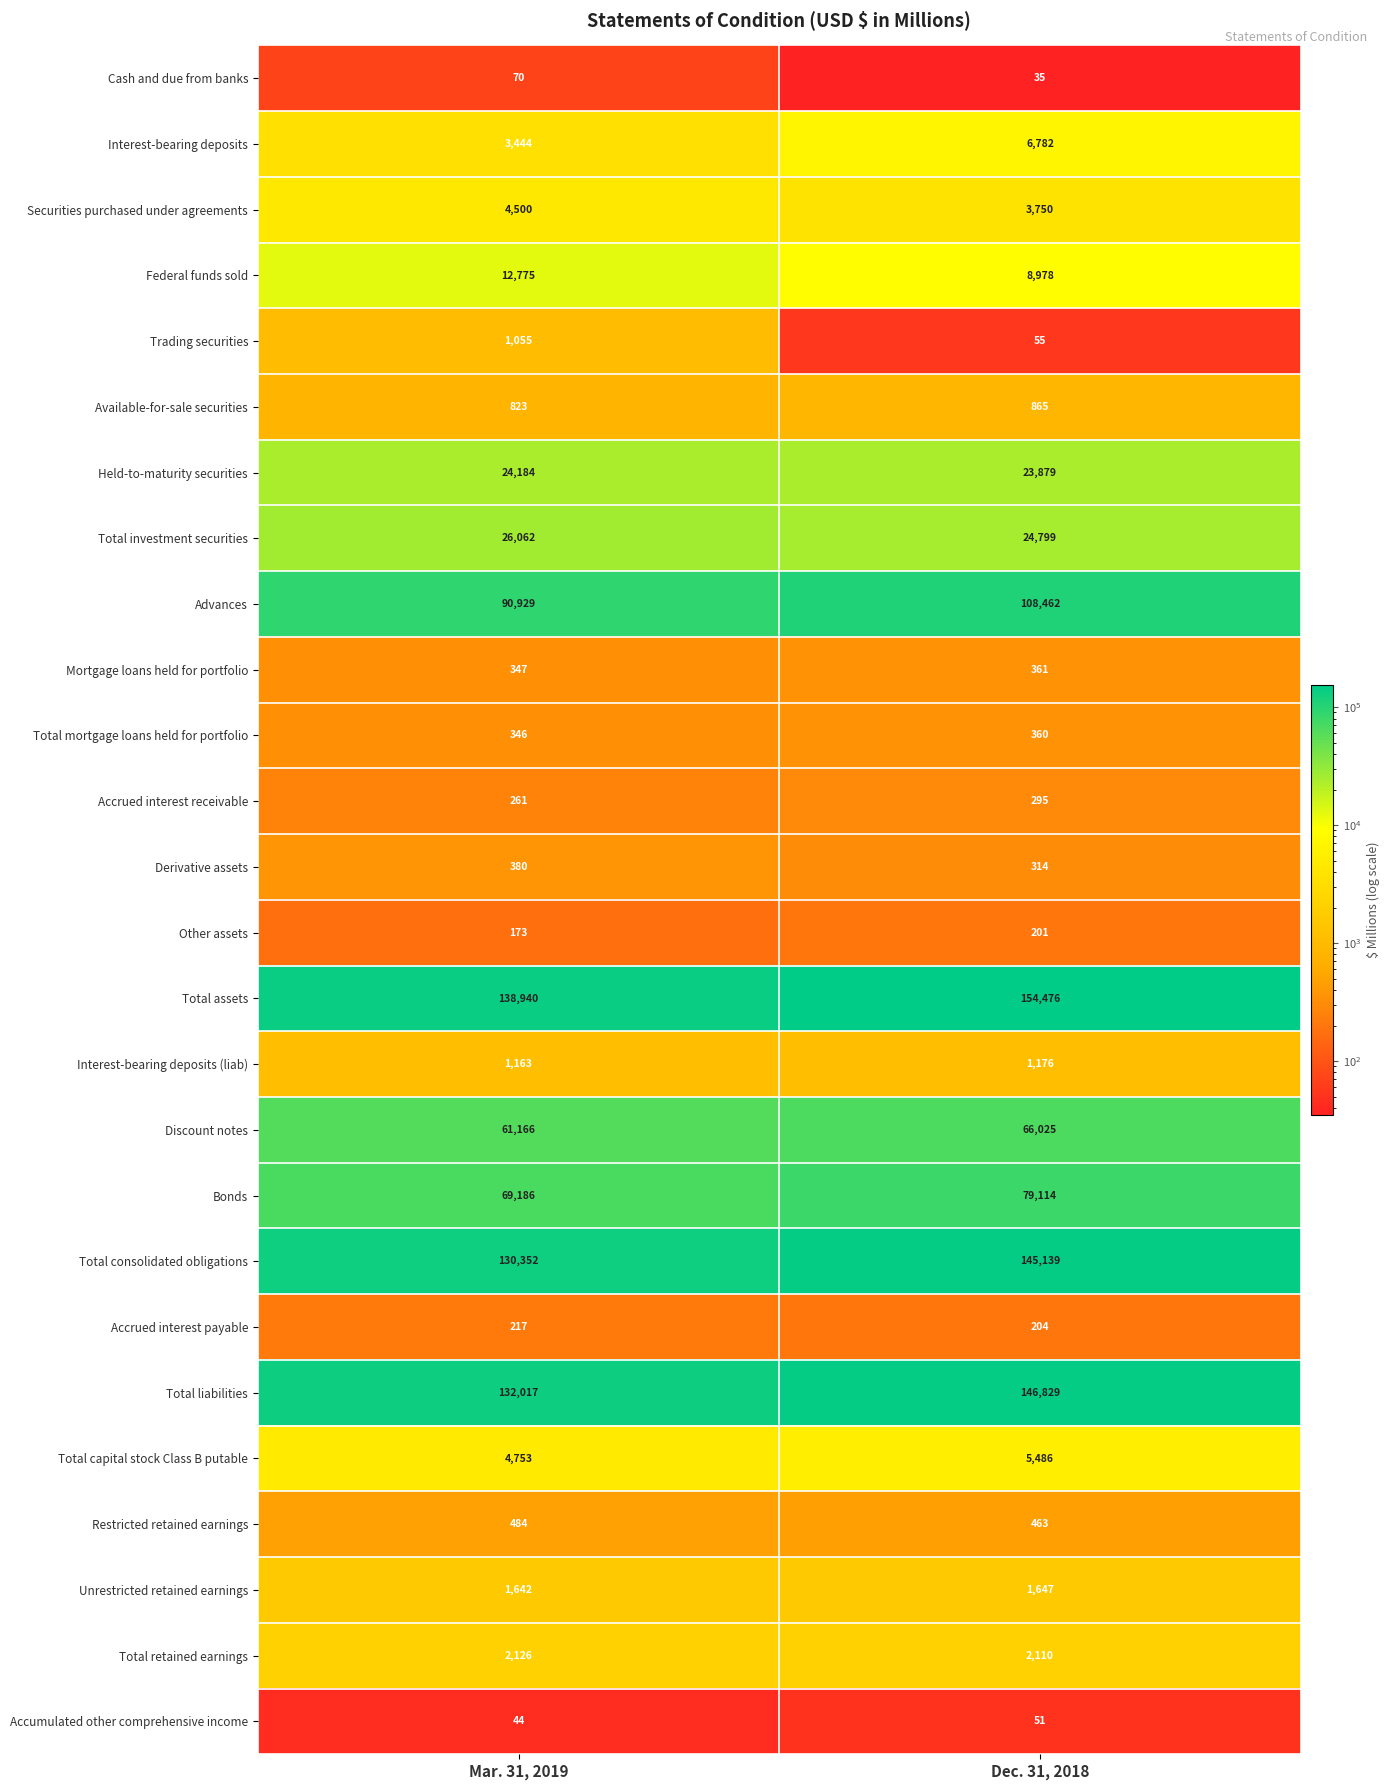

Which series has the largest range (max minus min)?

Advances